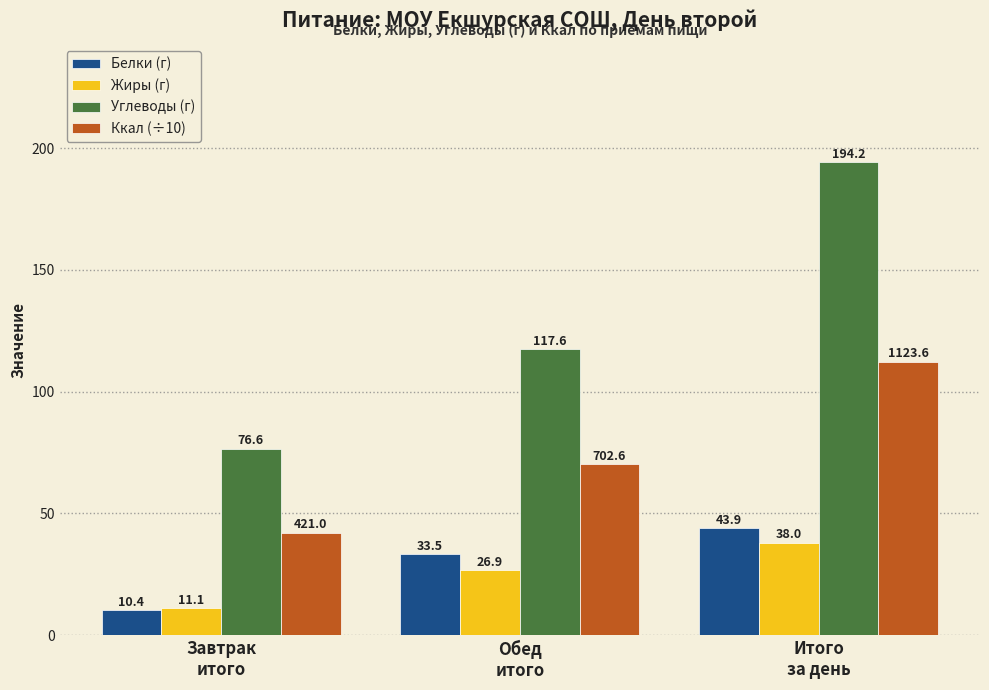

Reading left to right, transcribe all the data shown in this chart.

Белки (г): 10.4	33.5	43.9
Жиры (г): 11.1	26.9	38.0
Углеводы (г): 76.6	117.6	194.2
Ккал (÷10): 42.1	70.3	112.4